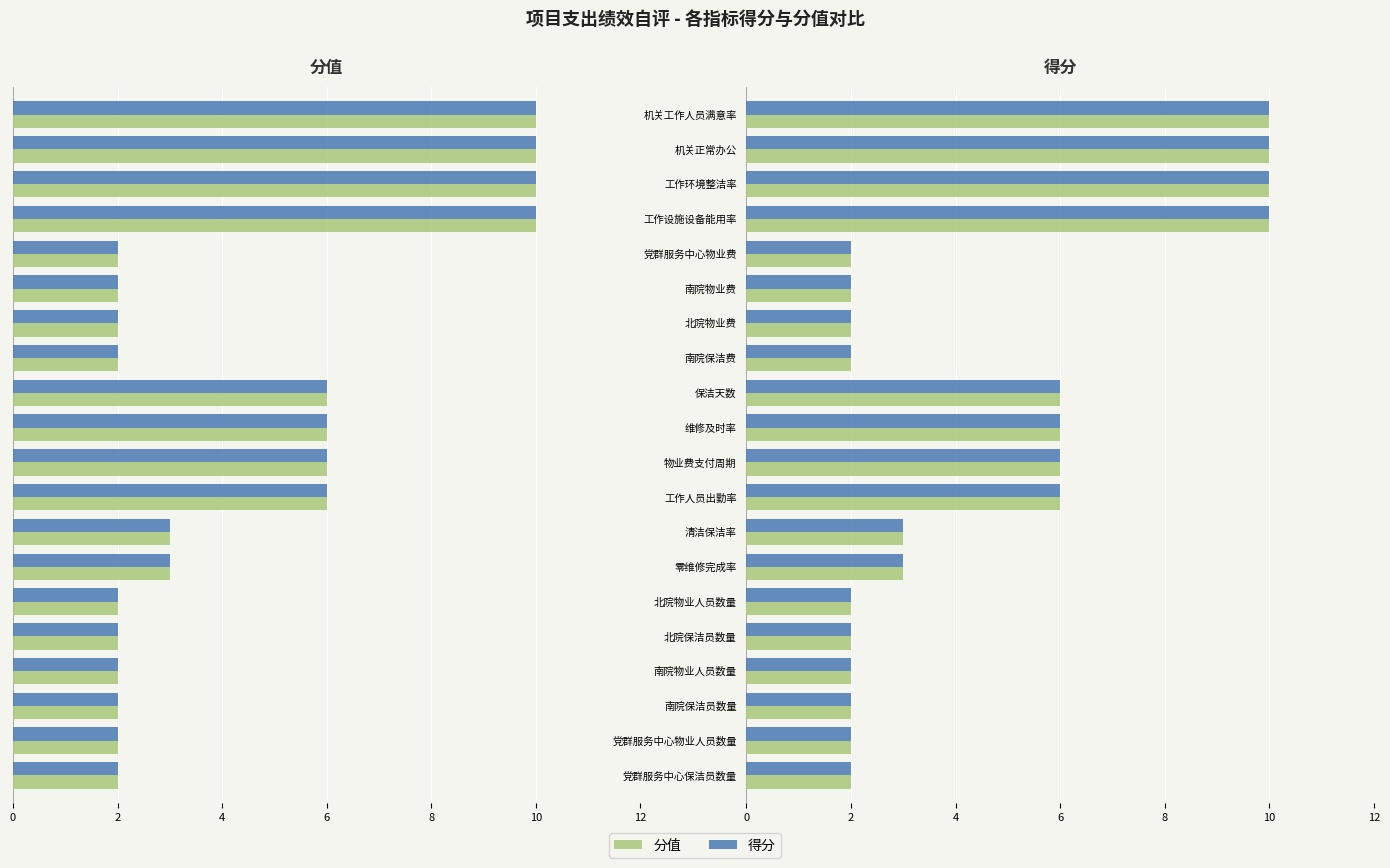

Which series has the largest total across all categories?

分值